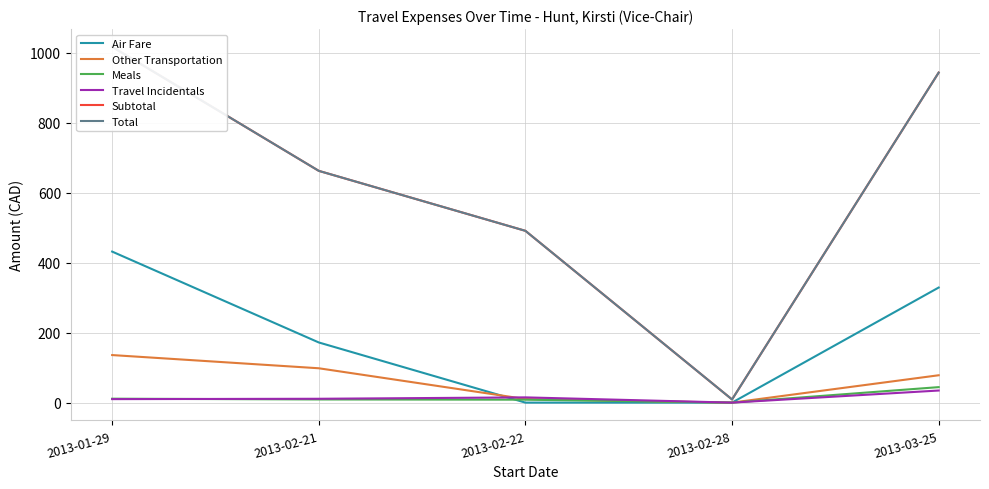

The Air Fare series shows 431.9 at 2013-01-29. True or false?

True